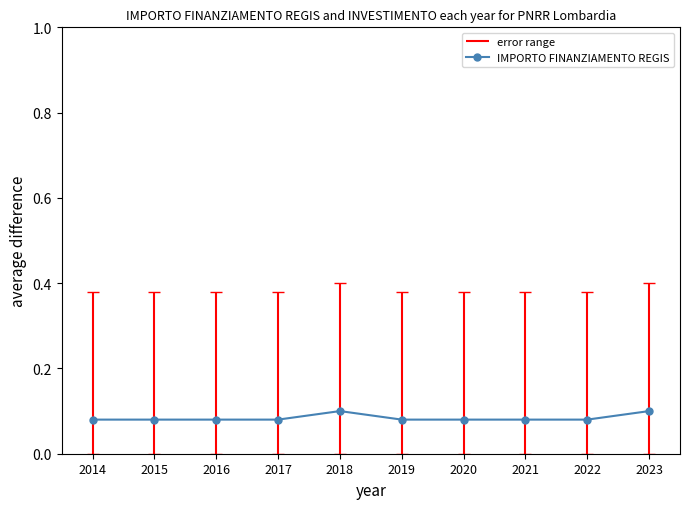

What is the value of the 8th point from the left?

0.1